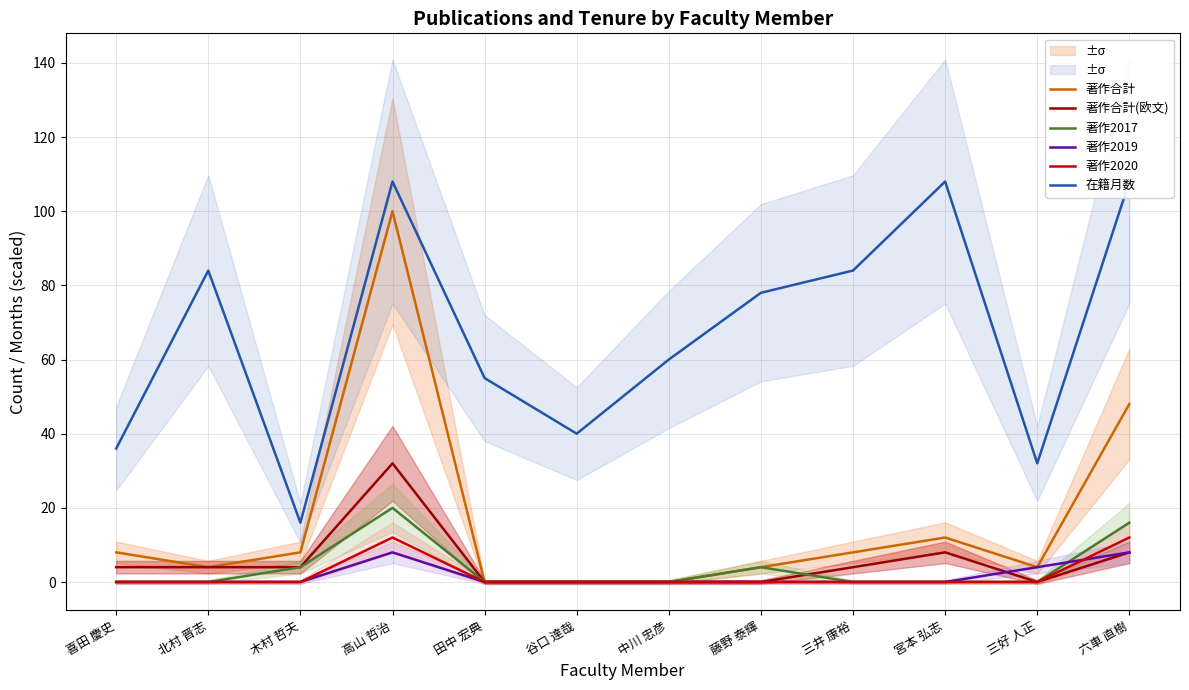

How many data points in 著作2020 are above 0?

2